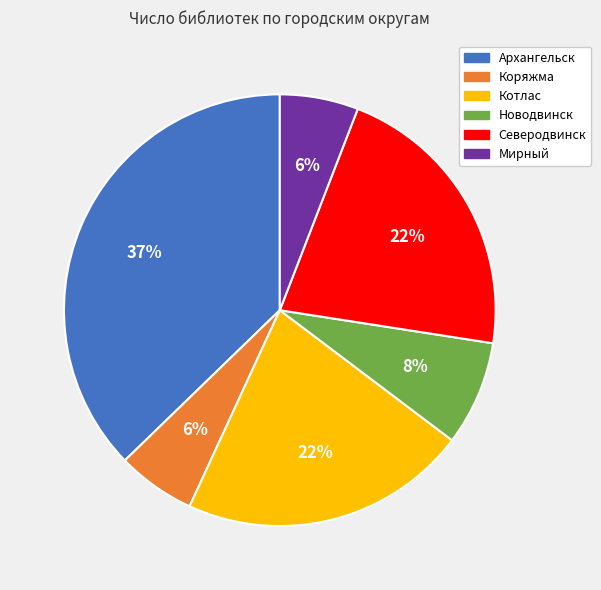

Does any single category account for the majority?

No